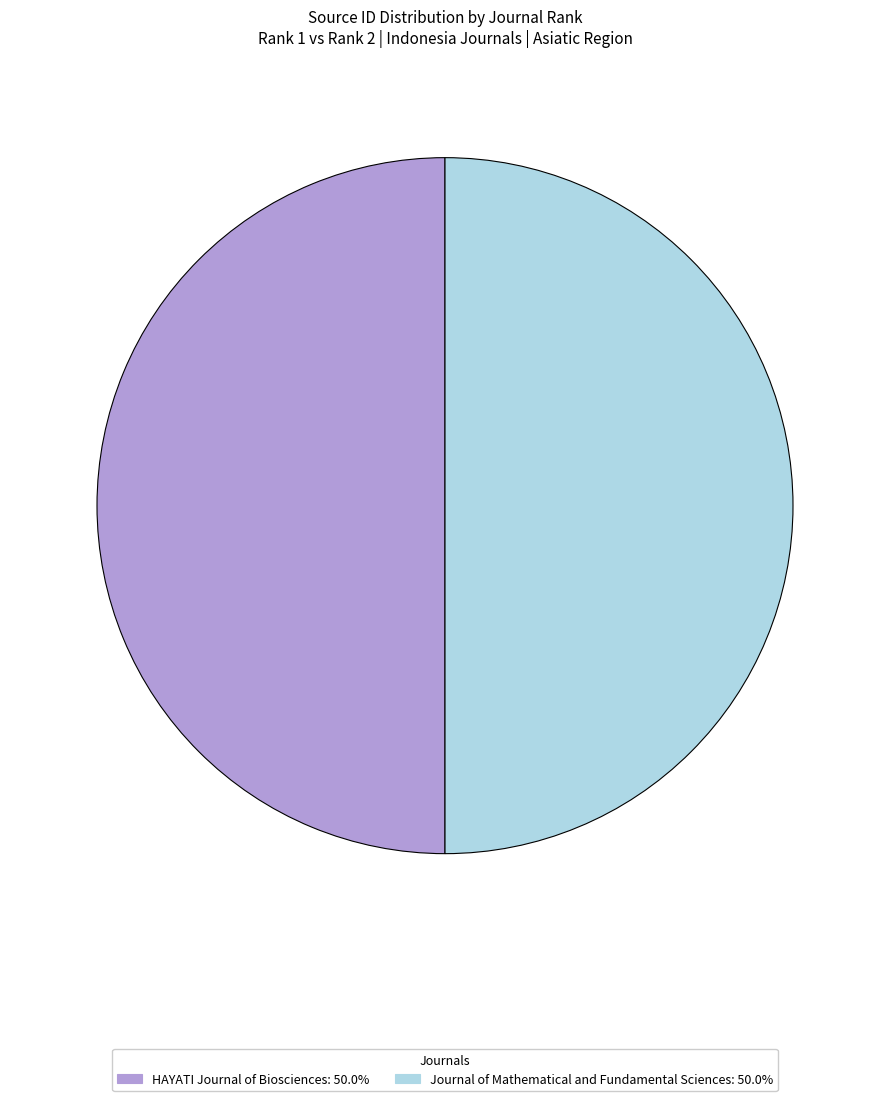

How many segments does this pie chart have?

2